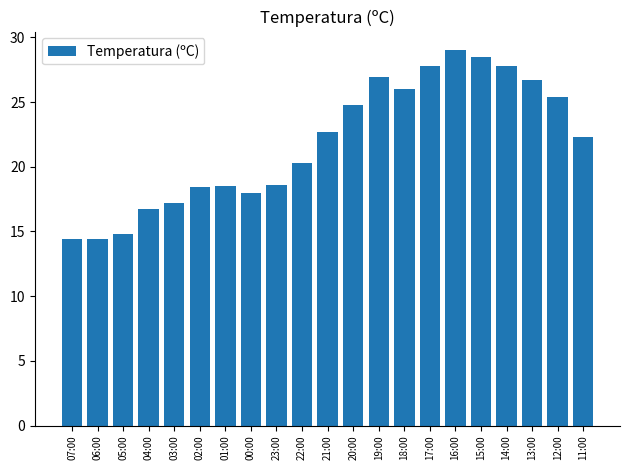

What is the label of the 20th bar from the right?

06:00